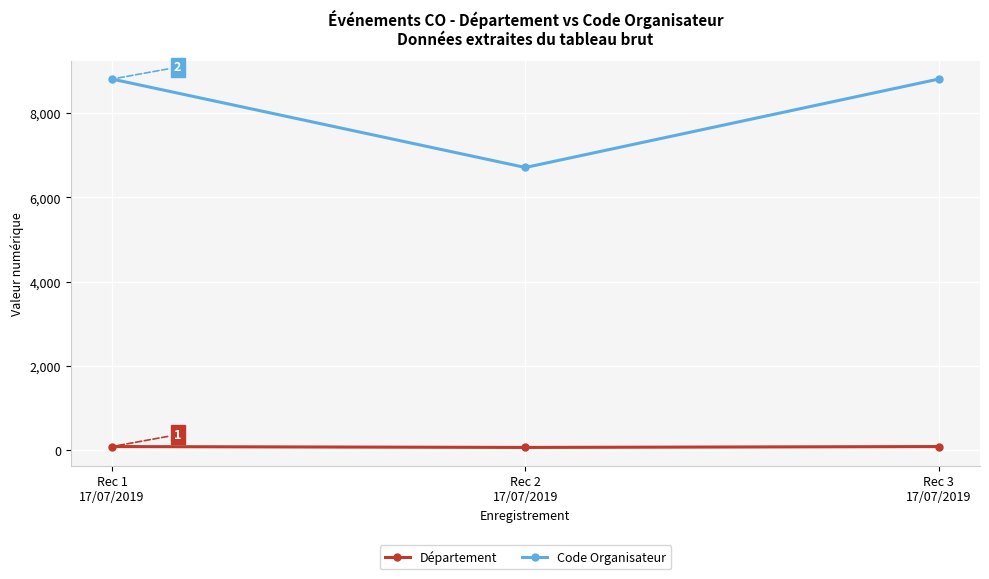

What is the spread (max minus min) of values at Rec 1
17/07/2019?

8719